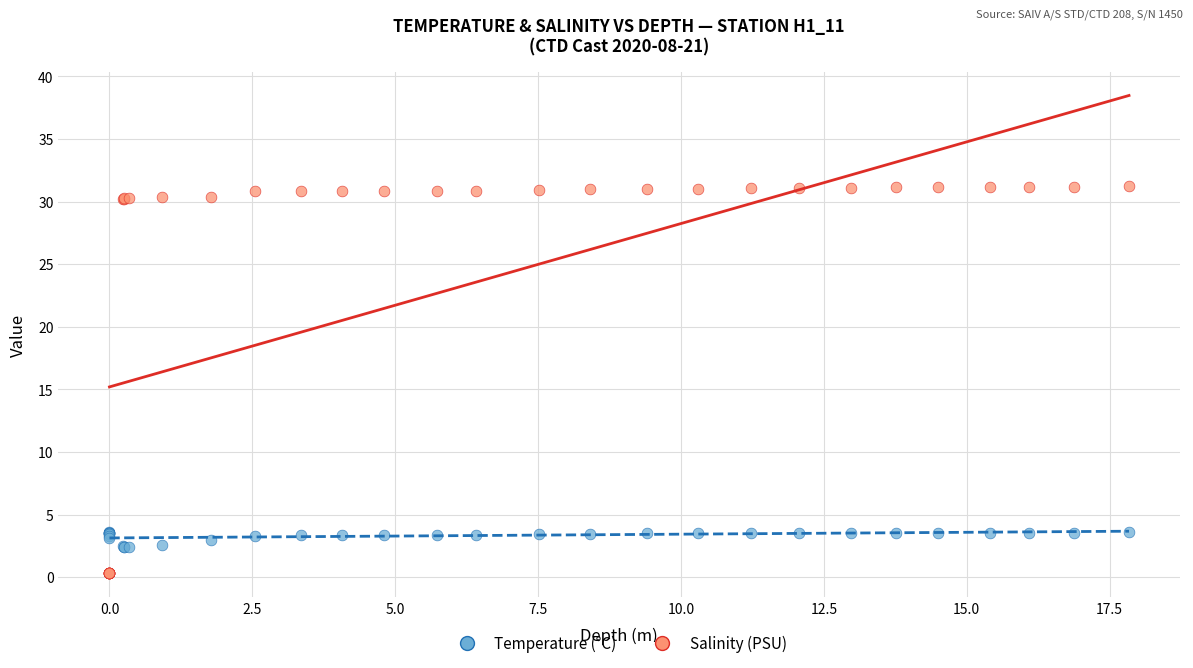

Which series has the largest Y range (max minus min)?

Salinity (PSU)